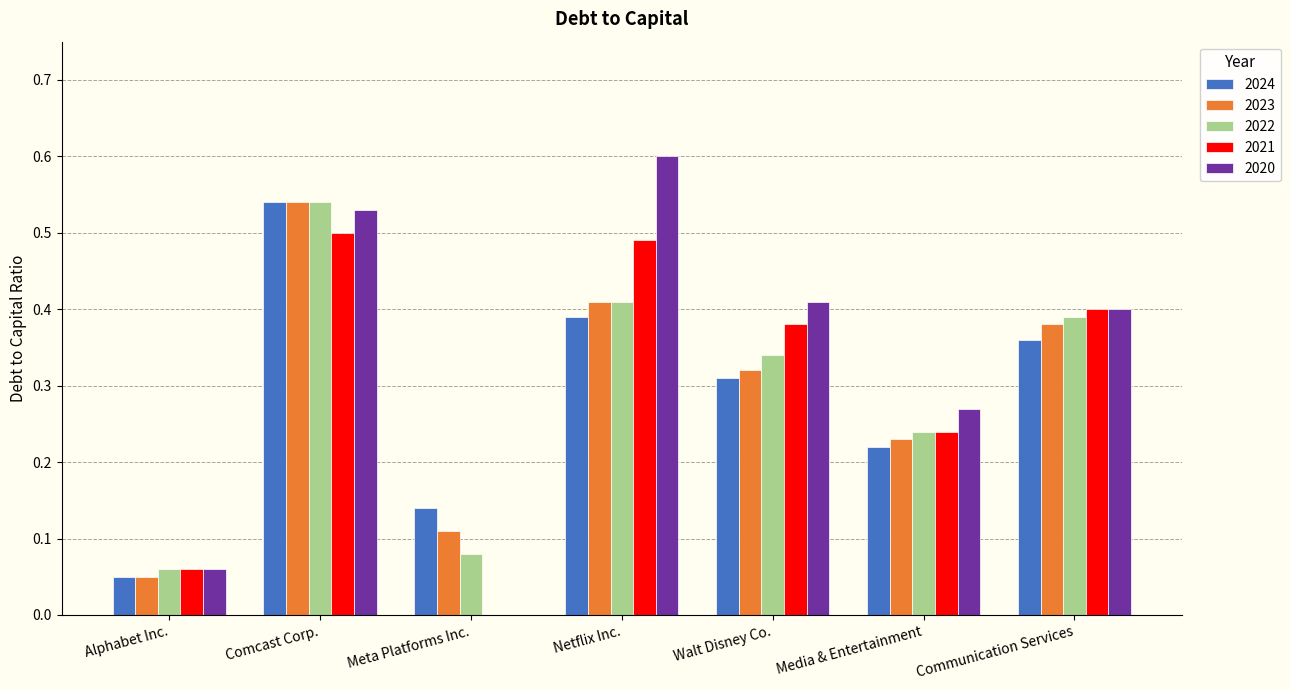

Which series has the largest total across all categories?

2020